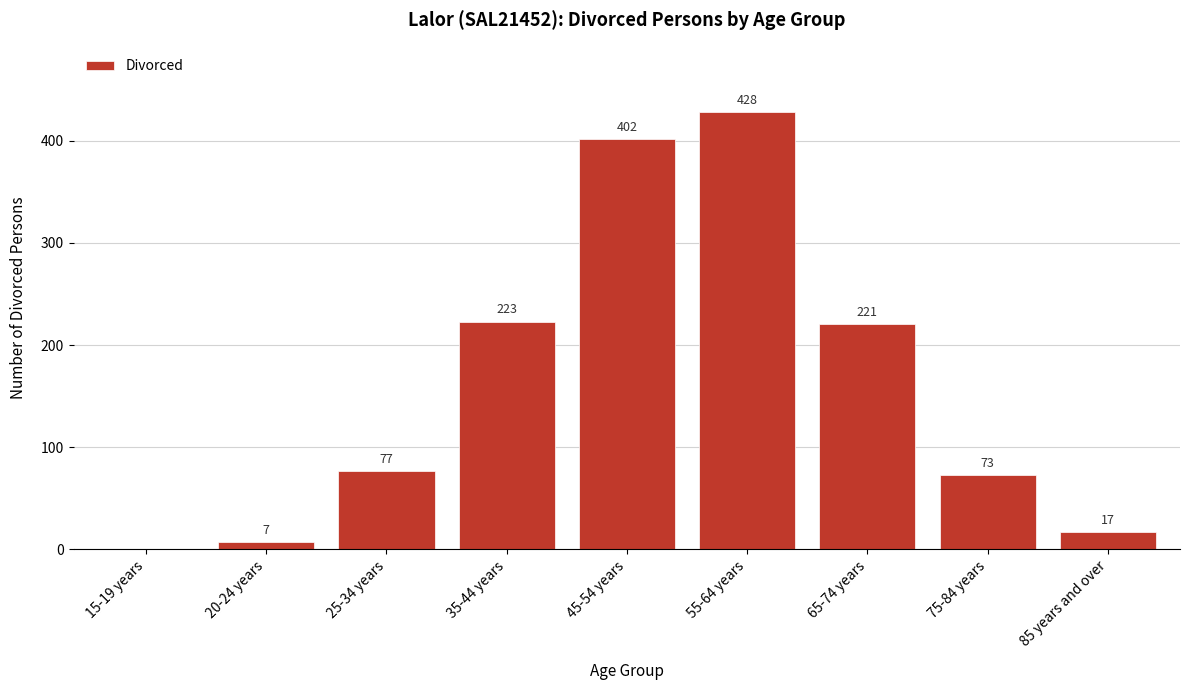

Reading left to right, transcribe all the data shown in this chart.

15-19 years=0	20-24 years=7	25-34 years=77	35-44 years=223	45-54 years=402	55-64 years=428	65-74 years=221	75-84 years=73	85 years and over=17